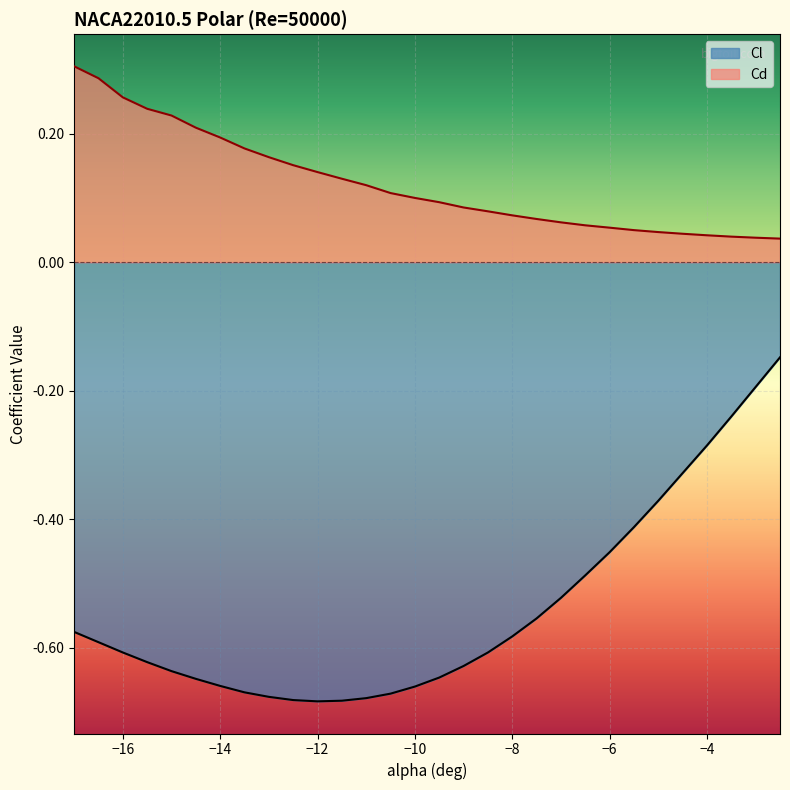

Which series has the largest total across all categories?

Cd